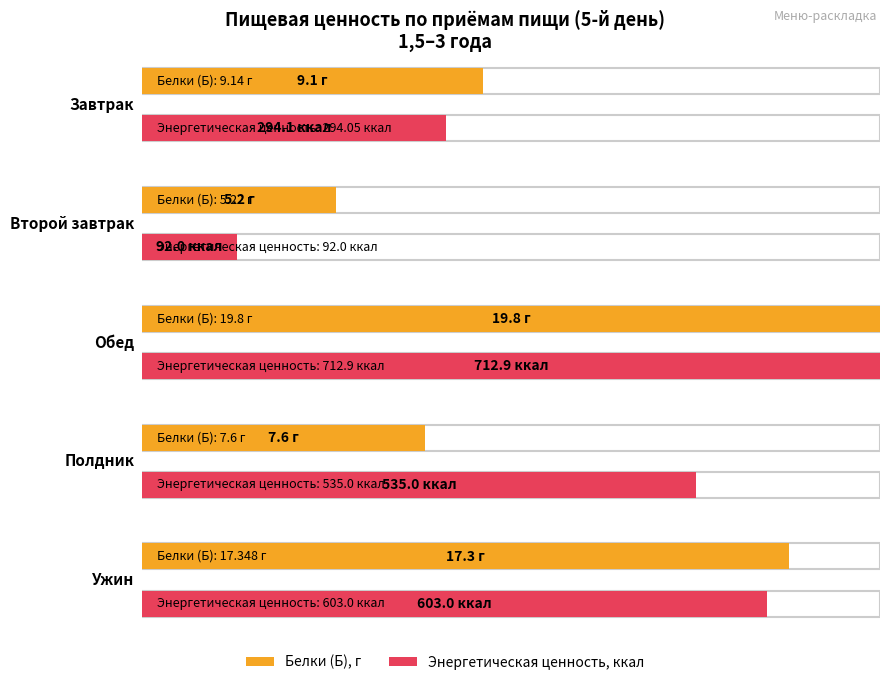

Which has a higher value, Второй завтрак or Завтрак?

Завтрак